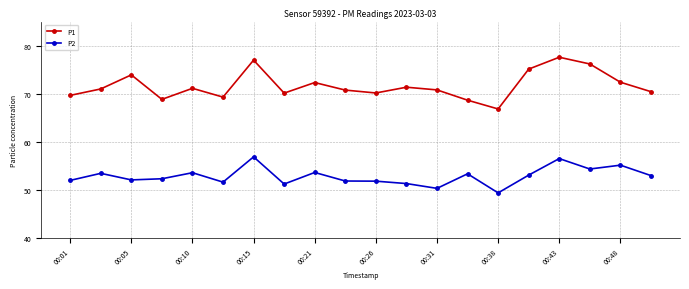

How many interior local valleys does the P1 series have?

5